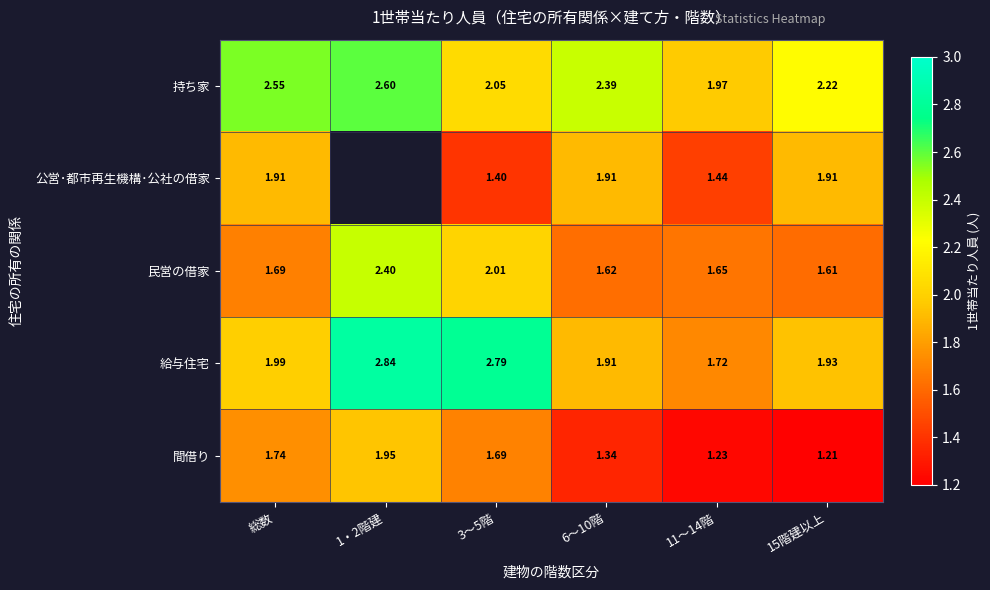

Which series changed the most between 3～5階 and 15階建以上?

給与住宅